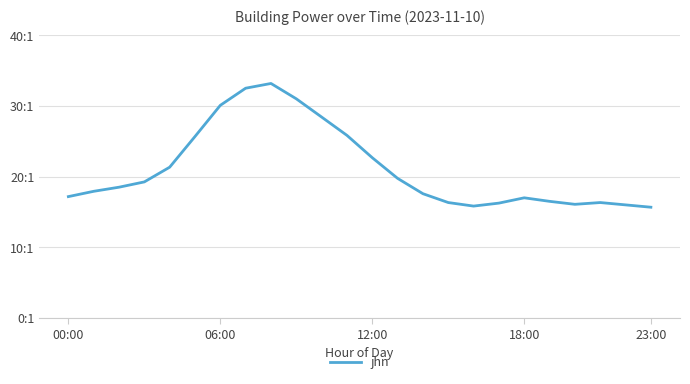

At which category does the data reach its first local peak?

8